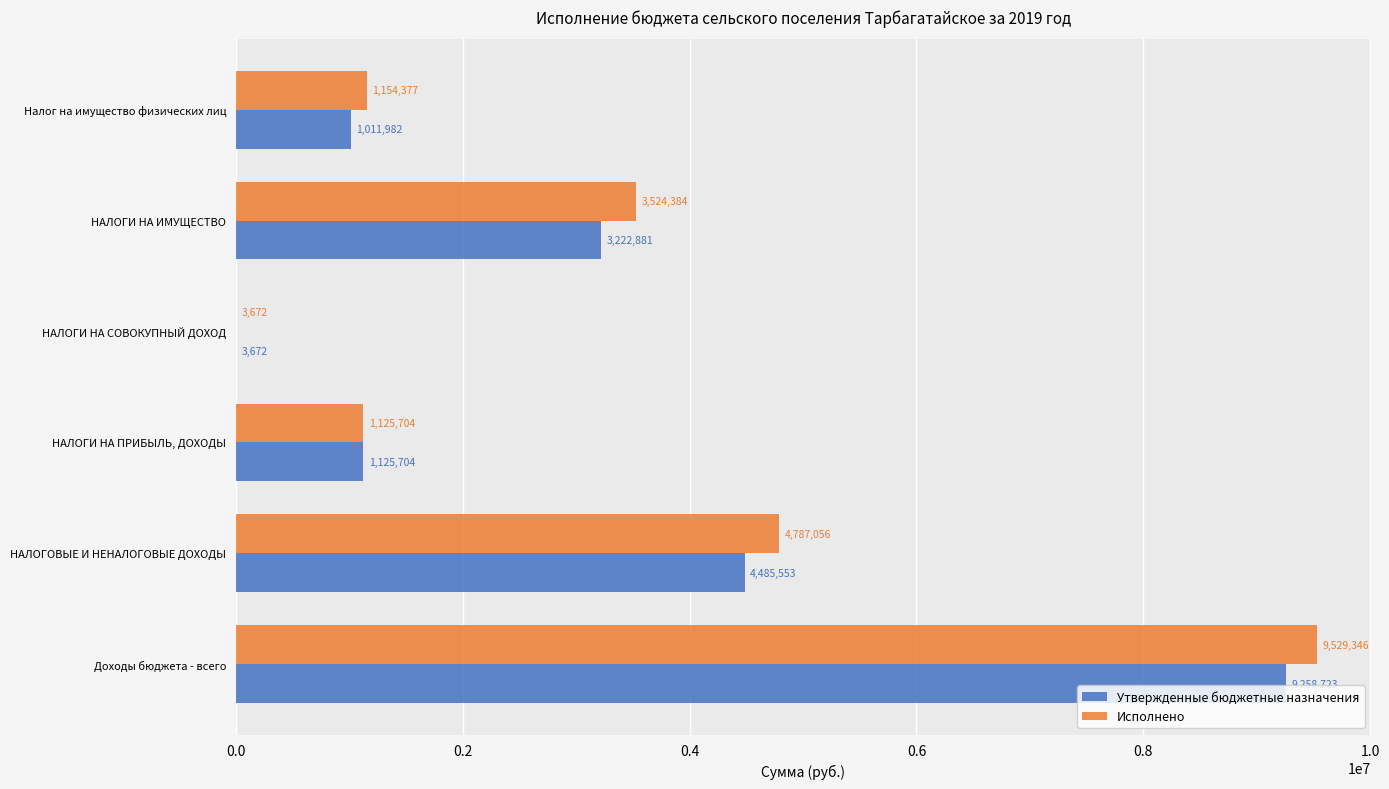

Which series has the largest range (max minus min)?

Исполнено